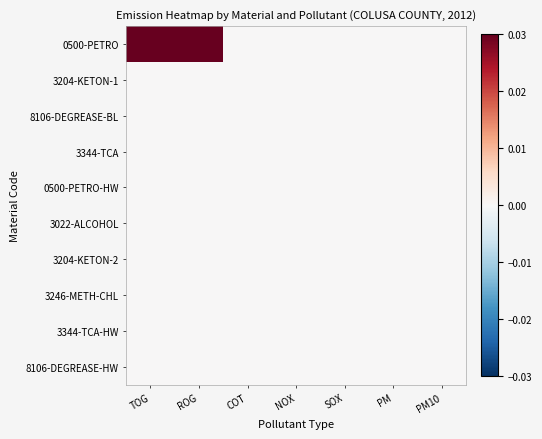

At PM10, list the series in order from smallest to largest.

0500-PETRO, 3204-KETON-1, 8106-DEGREASE-BL, 3344-TCA, 0500-PETRO-HW, 3022-ALCOHOL, 3204-KETON-2, 3246-METH-CHL, 3344-TCA-HW, 8106-DEGREASE-HW